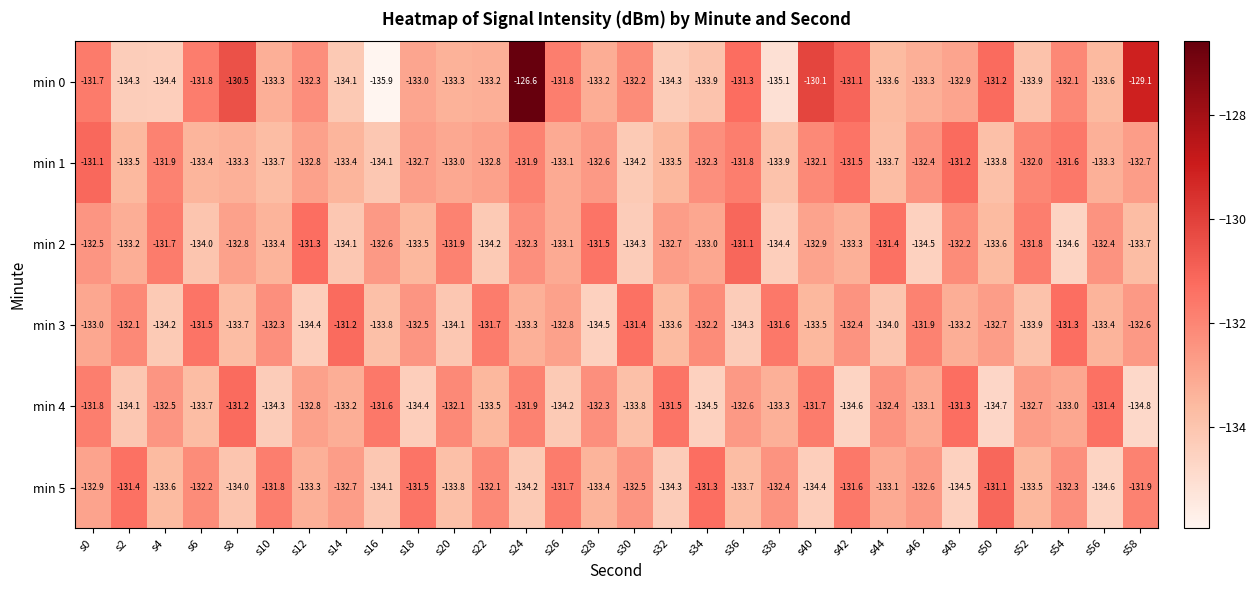

What is the sum of all min 3 values?

-3987.1